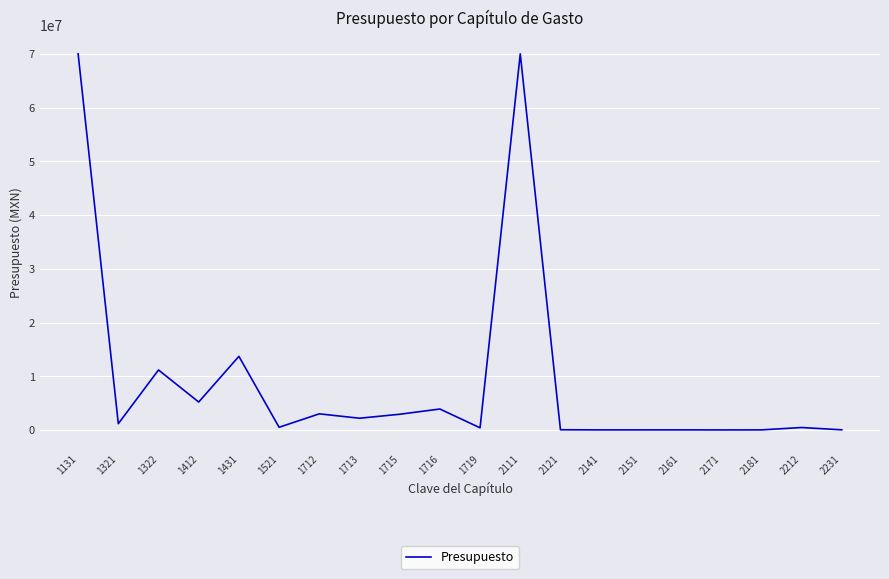

What is the ratio of the value at 1322 to the value at 1412?

2.1